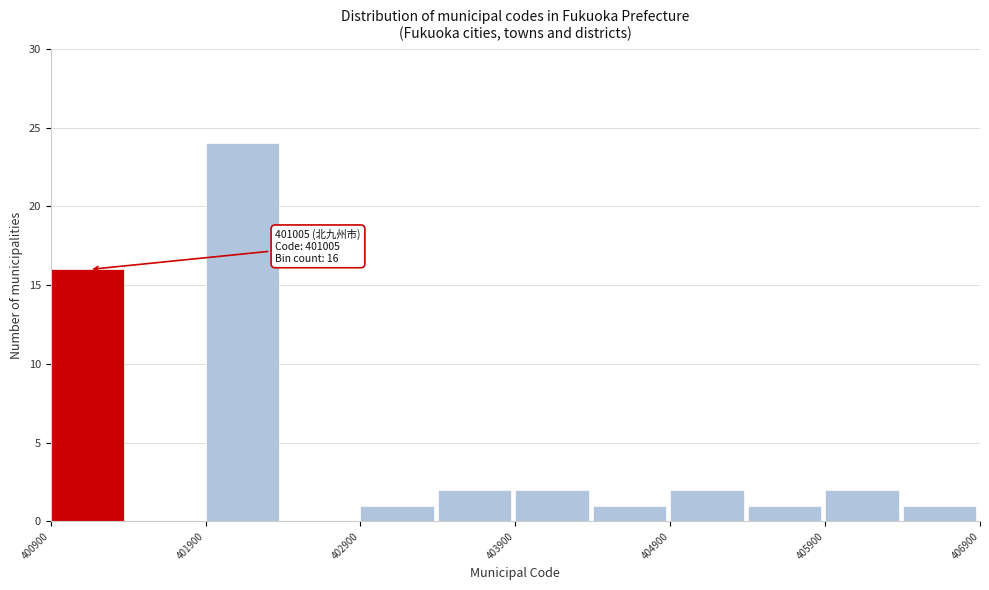

Which range on the x-axis has the tallest bar?

401900 to 402400